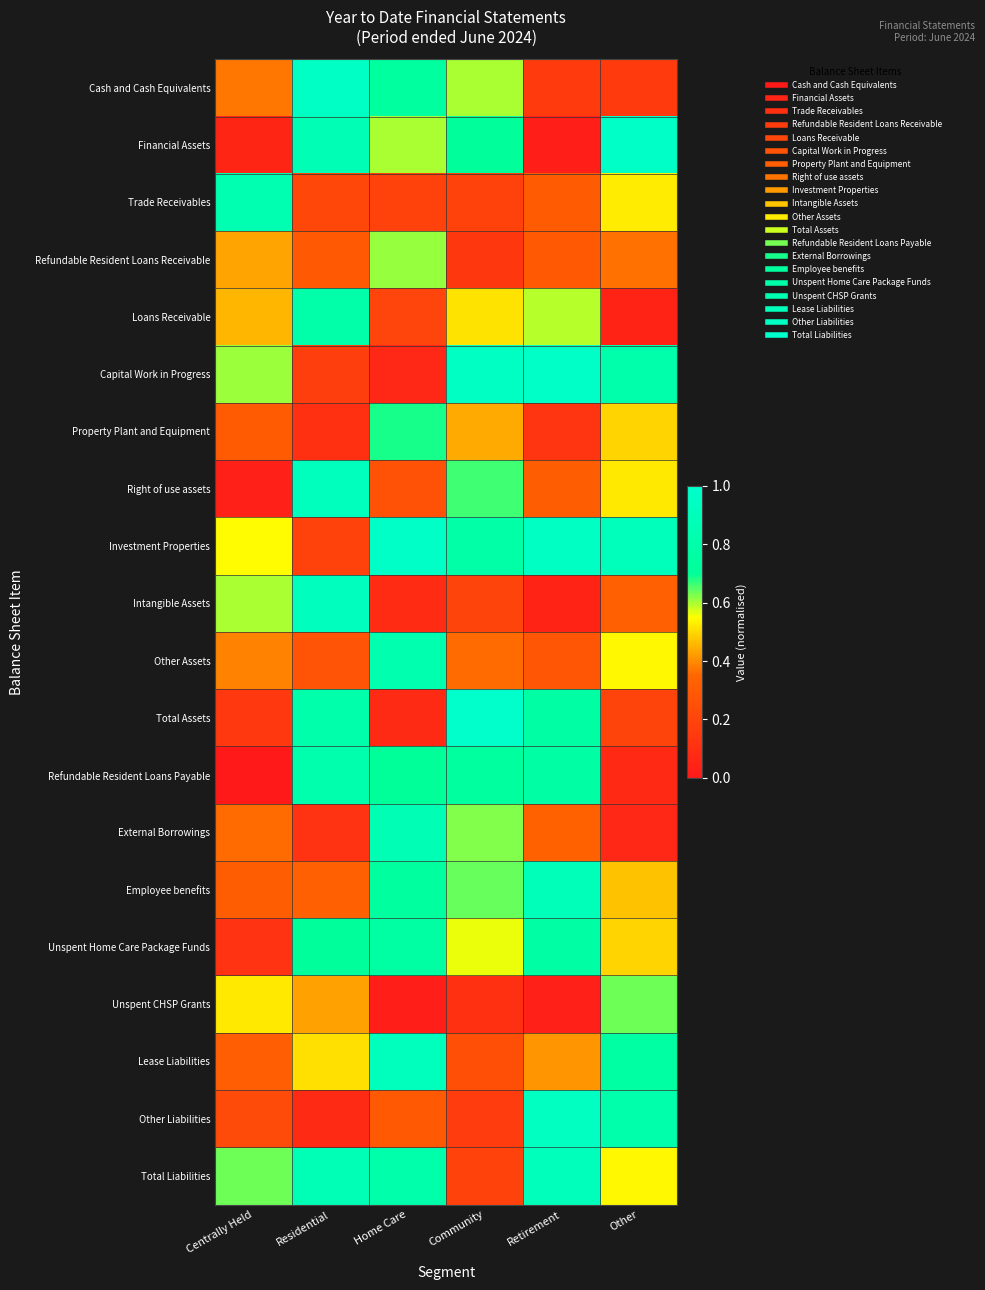

At Community, list the series in order from largest to smallest.

Total Assets, Capital Work in Progress, Investment Properties, Refundable Resident Loans Payable, Financial Assets, Right of use assets, Employee benefits, External Borrowings, Cash and Cash Equivalents, Unspent Home Care Package Funds, Loans Receivable, Property Plant and Equipment, Other Assets, Lease Liabilities, Intangible Assets, Total Liabilities, Trade Receivables, Other Liabilities, Refundable Resident Loans Receivable, Unspent CHSP Grants